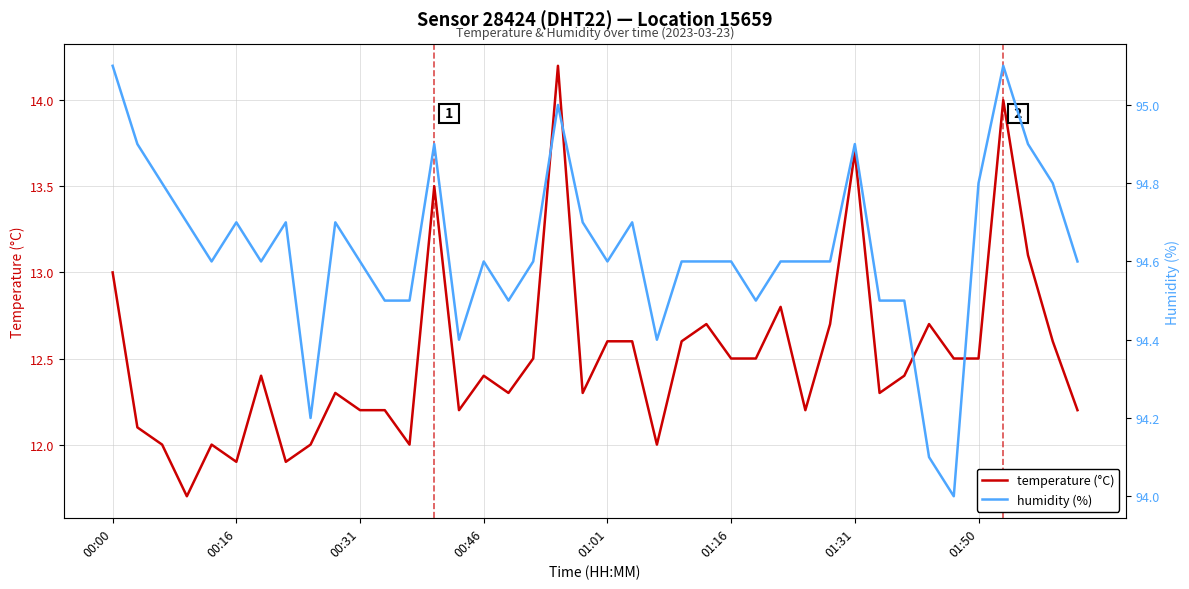

What is the maximum value for temperature (°C)?

14.2